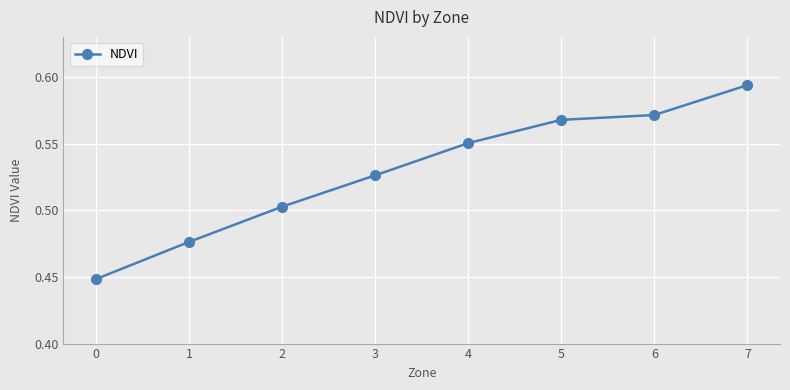

How many values are between 0 and 1?

8